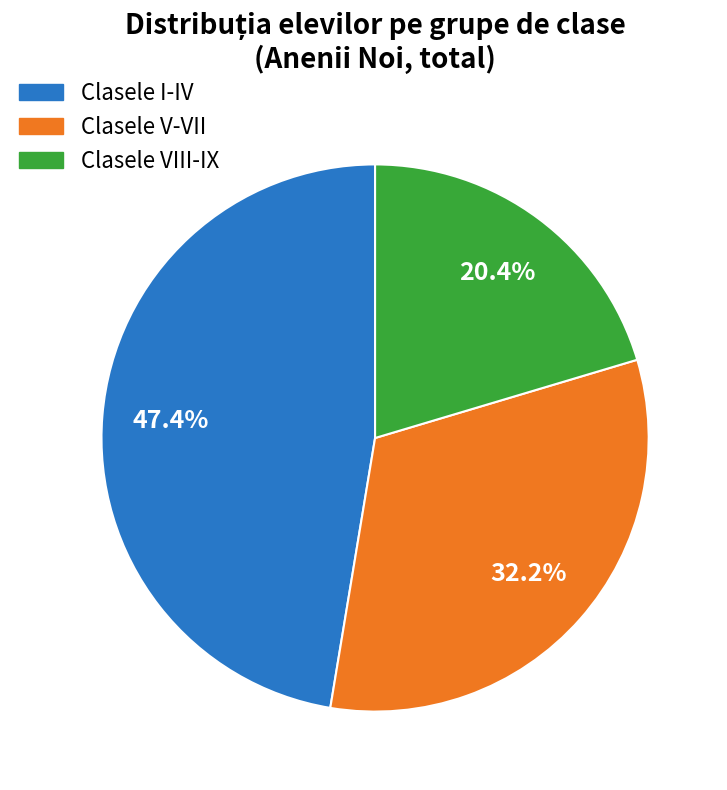

Is there a majority slice in this chart?

No